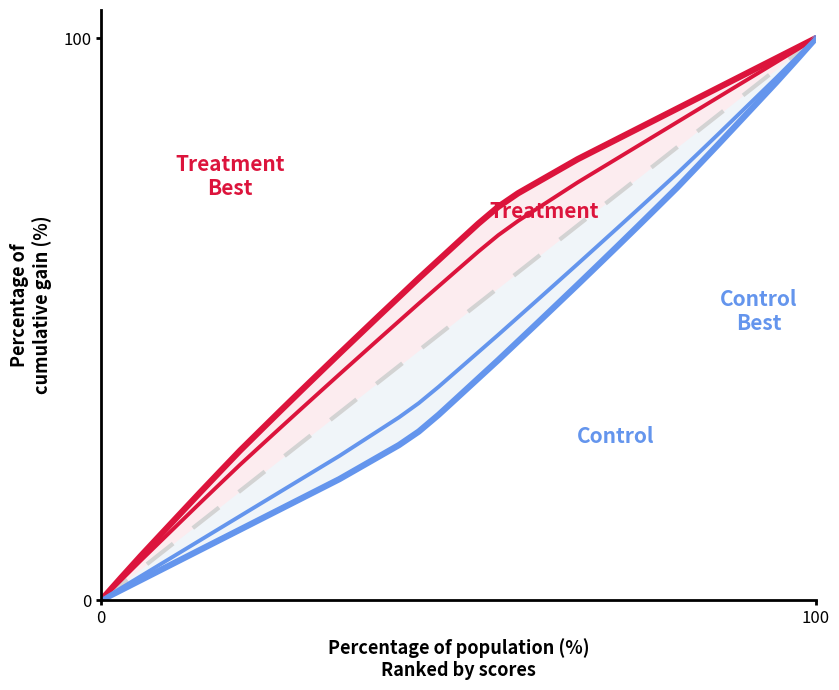

Reading left to right, extract all data points from this chart.

Treatment Best: 0.0	4.0	7.9	11.7	15.4	19.2	22.9	26.6	30.1	33.6	37.0	40.5	43.9	47.2	50.6	53.9	57.3	60.5	63.8	67.0	70.0	72.4	74.4	76.4	78.5	80.3	82.0	83.8	85.6	87.4	89.2	91.0	92.8	94.6	96.4	98.2	100.0
Control Best: 0.0	1.8	3.6	5.4	7.2	9.0	10.8	12.6	14.4	16.2	18.0	19.7	21.5	23.6	25.6	27.6	30.0	33.0	36.2	39.5	42.7	46.1	49.4	52.8	56.1	59.5	63.0	66.4	69.9	73.4	77.1	80.8	84.6	88.3	92.1	96.0	100.0
Baseline: 0.0	2.8	5.6	8.3	11.1	13.9	16.7	19.4	22.2	25.0	27.8	30.6	33.3	36.1	38.9	41.7	44.4	47.2	50.0	52.8	55.6	58.3	61.1	63.9	66.7	69.4	72.2	75.0	77.8	80.6	83.3	86.1	88.9	91.7	94.4	97.2	100.0
Treatment: 0.0	3.6	7.1	10.5	13.9	17.4	20.7	24.1	27.4	30.6	33.8	37.0	40.2	43.3	46.5	49.6	52.8	55.9	58.9	62.0	64.9	67.5	69.8	72.0	74.3	76.5	78.6	80.7	82.9	85.0	87.2	89.3	91.4	93.6	95.7	97.9	100.0
Control: 0.0	2.1	4.3	6.4	8.6	10.7	12.8	15.0	17.1	19.3	21.4	23.5	25.7	28.0	30.2	32.5	35.1	38.0	41.1	44.1	47.2	50.4	53.5	56.7	59.8	63.0	66.2	69.4	72.6	75.9	79.3	82.6	86.1	89.5	92.9	96.4	100.0